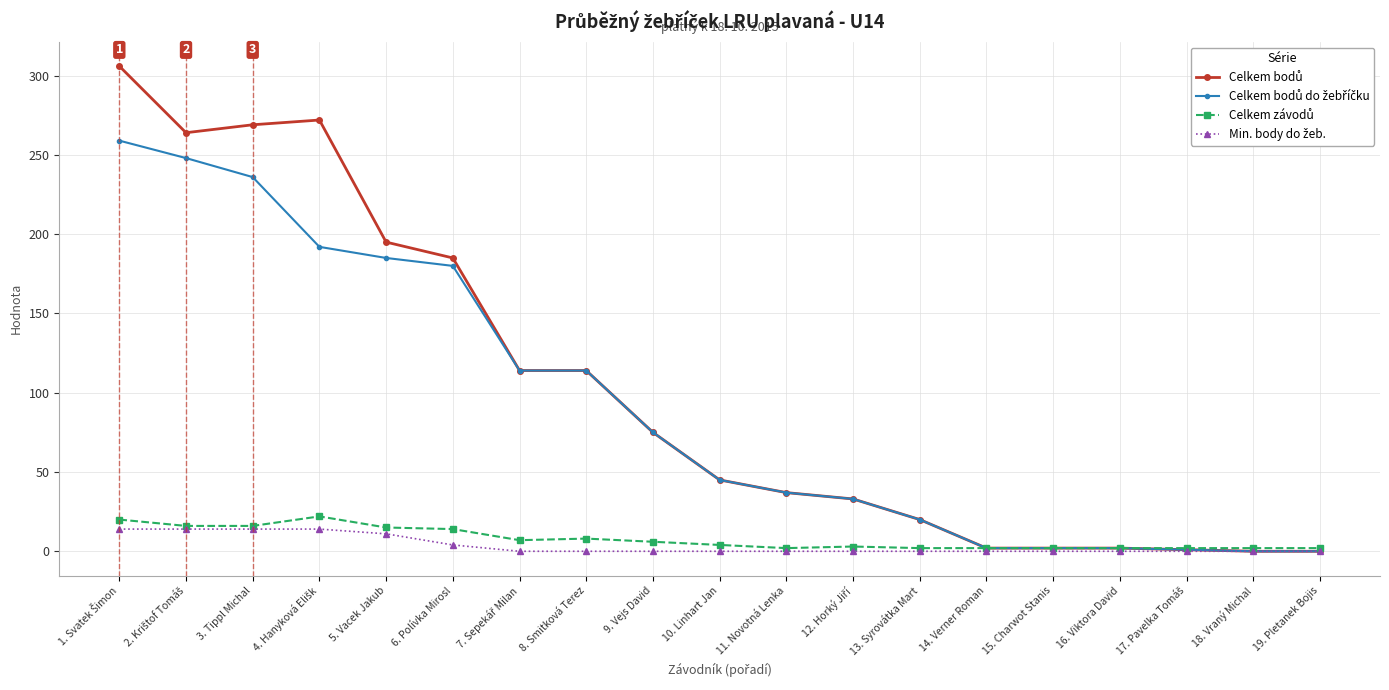

What is the label of the 15th point from the right?

5. Vacek Jakub